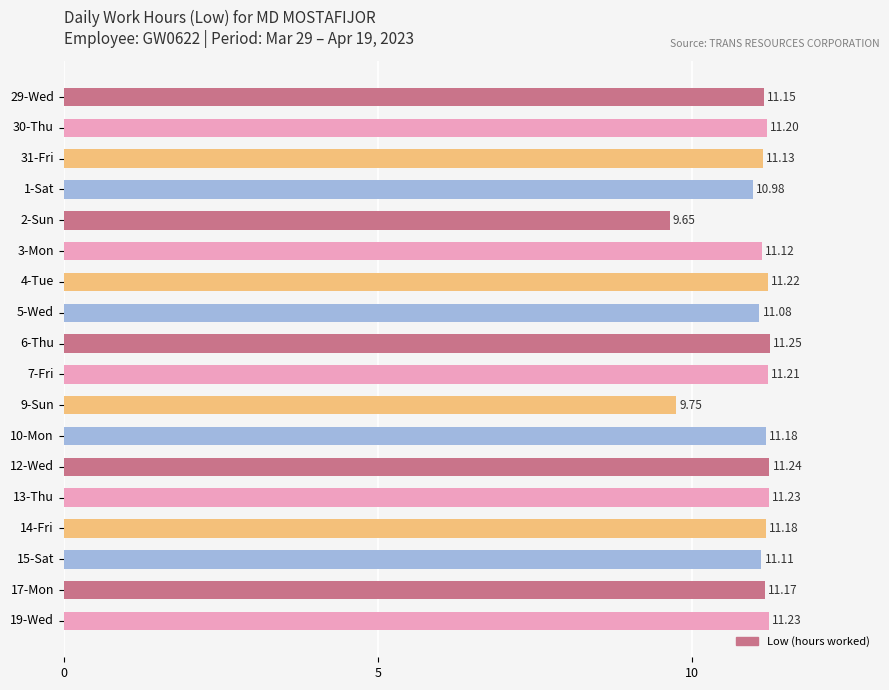

What is the difference between the maximum and minimum values?

1.6